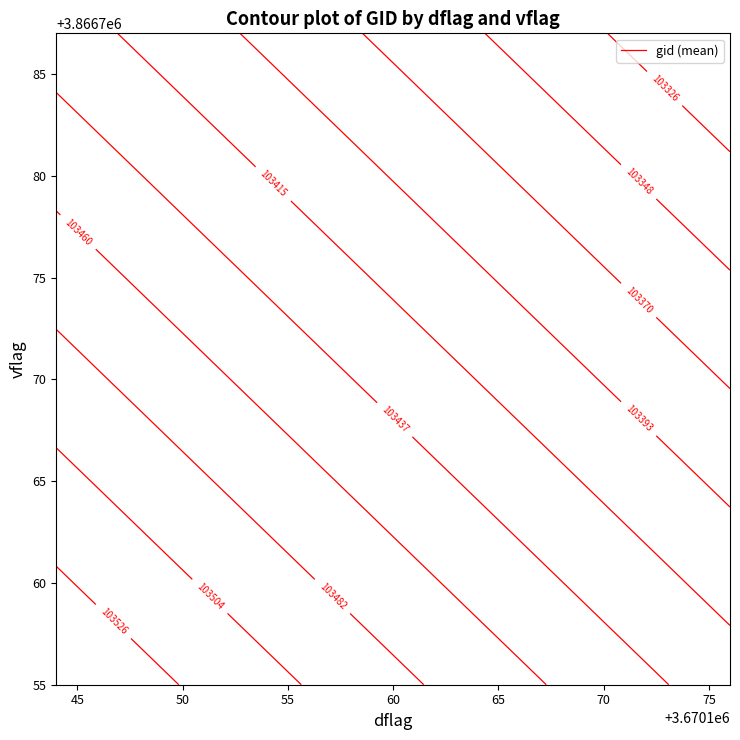

What is the sum of all 3670176 values?

209842